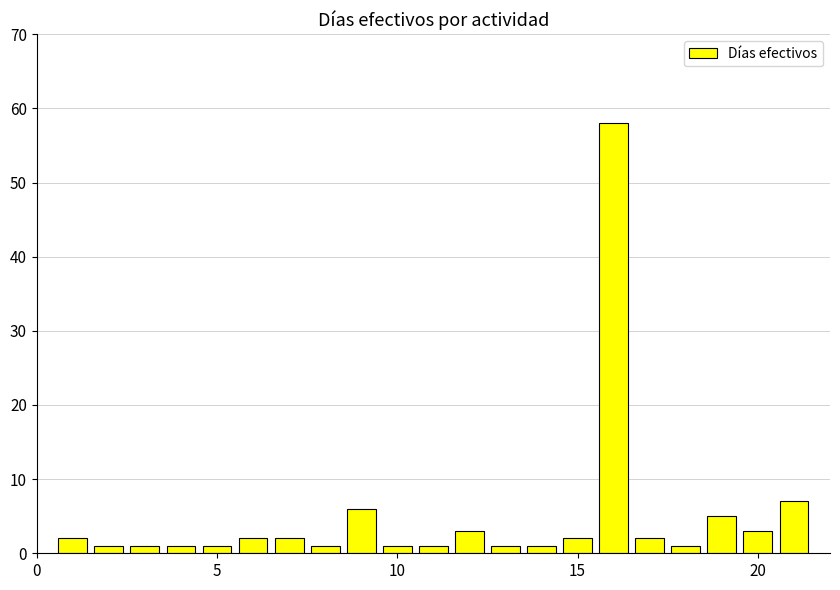

What is the maximum value shown in the chart?

58